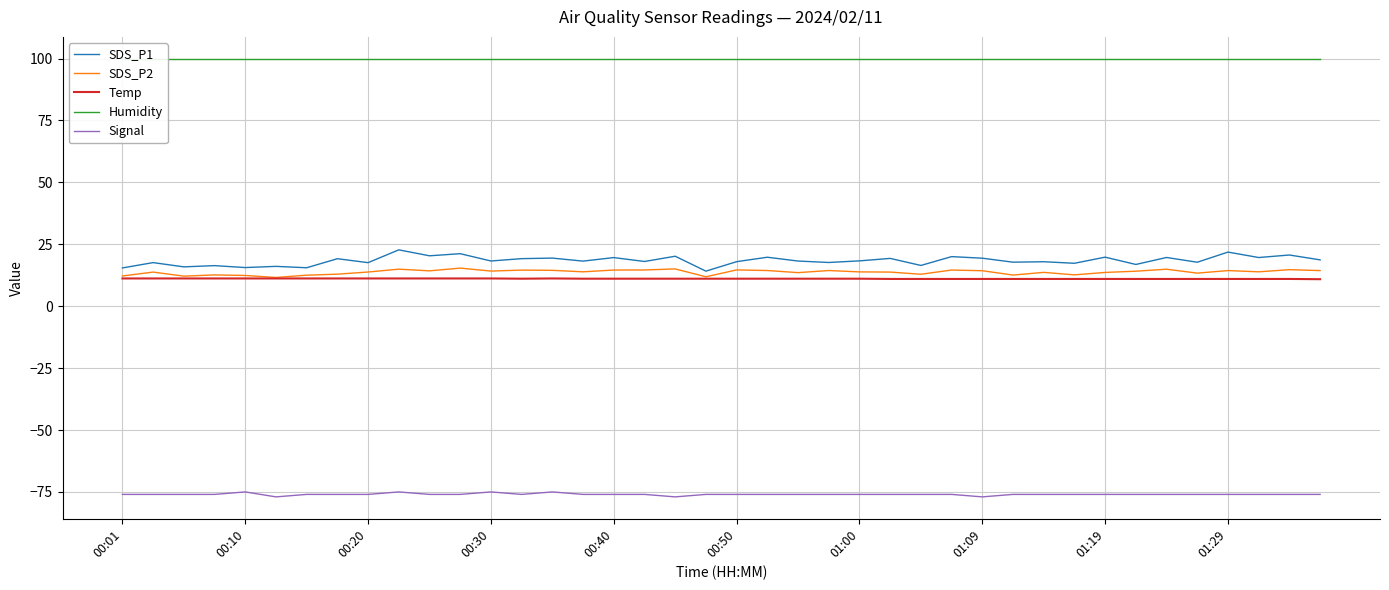

At which category does Temp reach its first local valley?

13